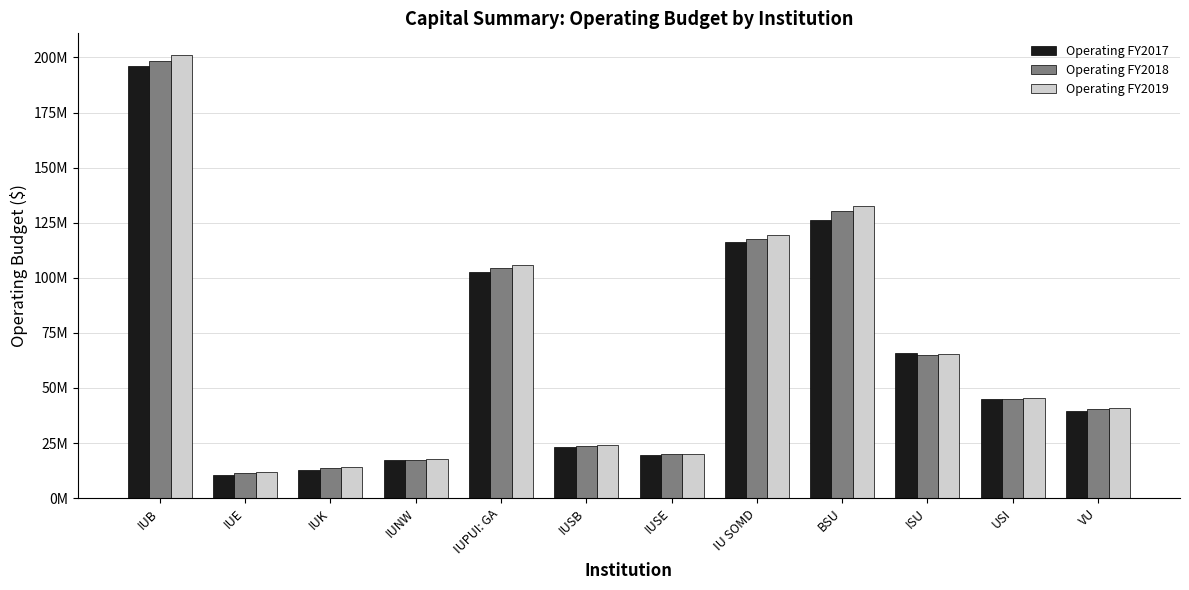

What is the difference between the Operating FY2019 values at ISU and IUSE?

45423850